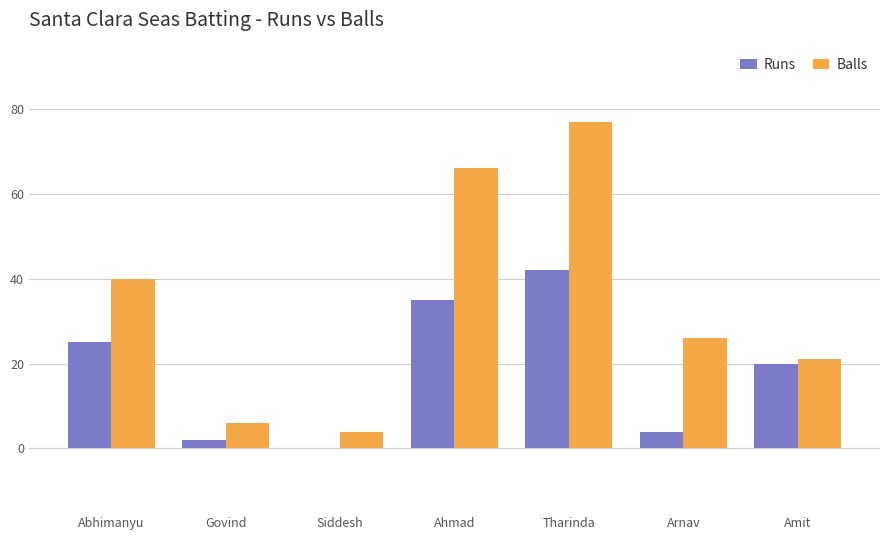

At which category does the chart reach its peak across all series?

Tharinda